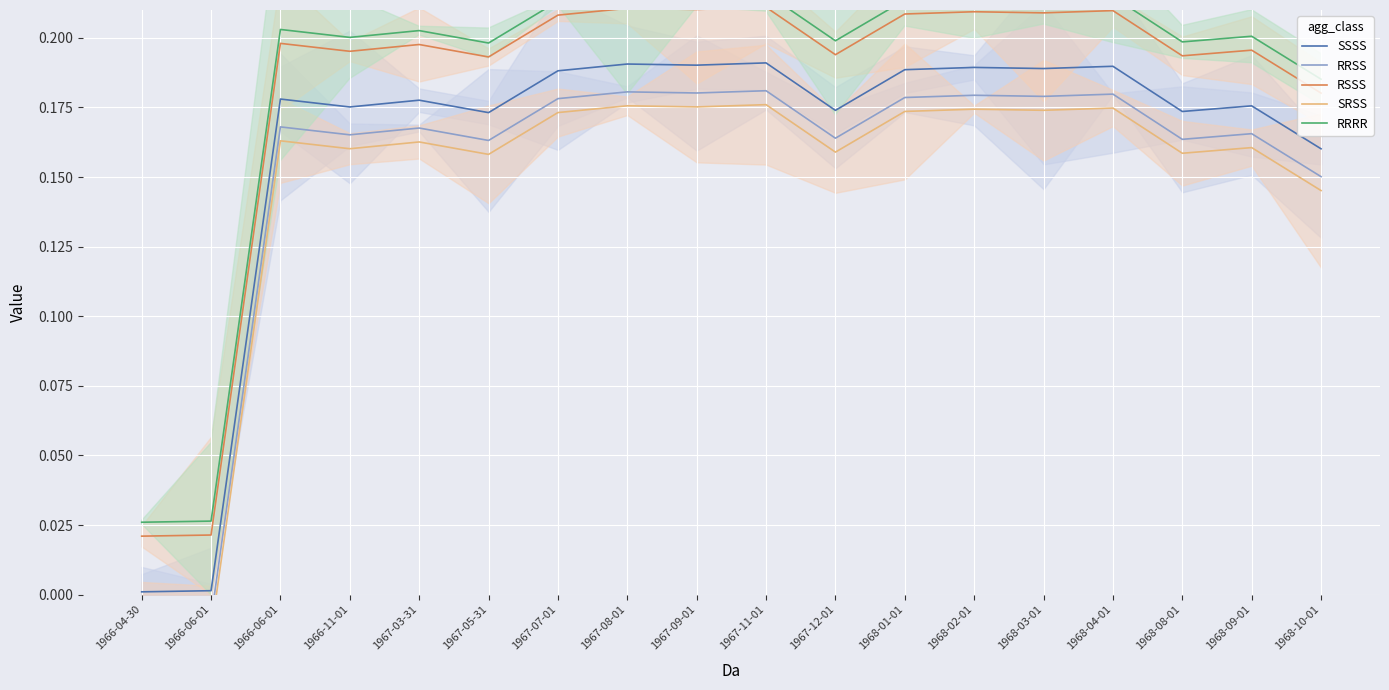

True or false: RRRR and RSSS cross at least once.

False